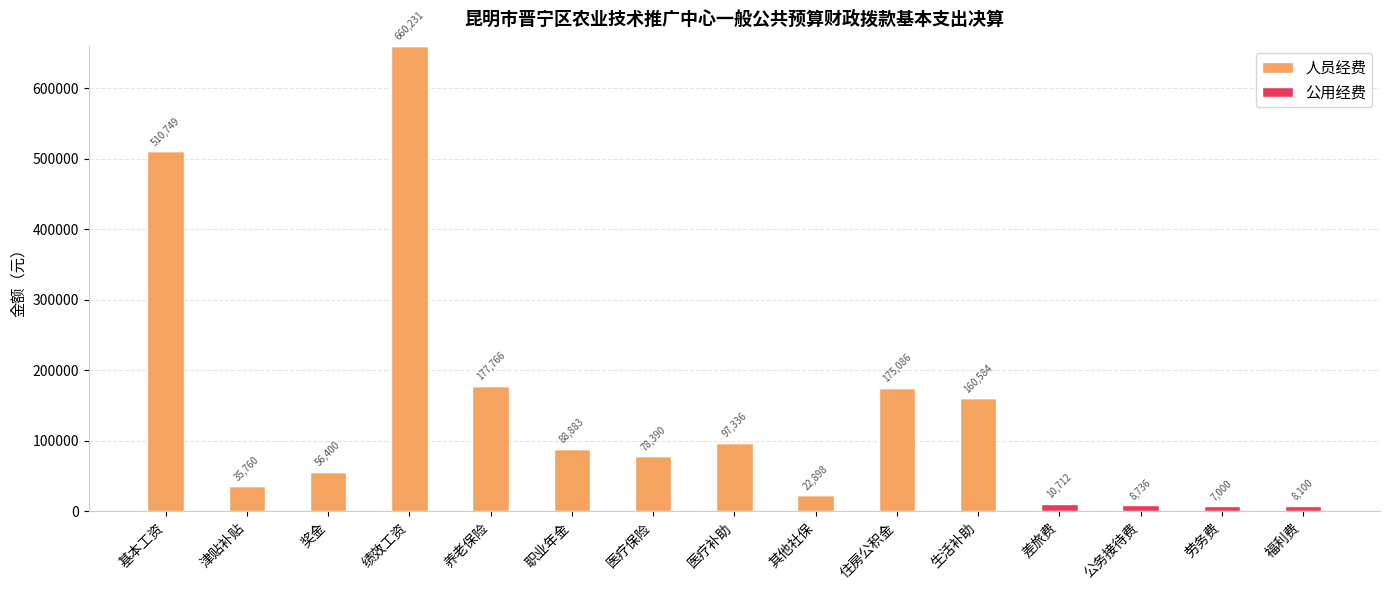

Where is 人员经费 nearest to the value 330115?

养老保险